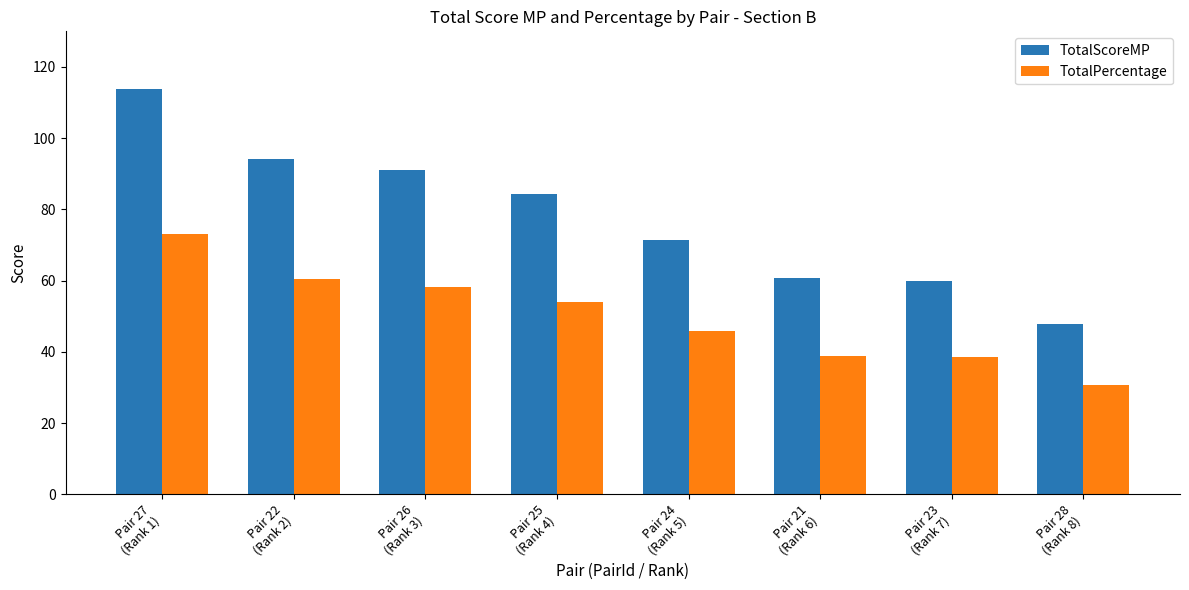

Rank the series at Pair 26
(Rank 3) from highest to lowest value.

TotalScoreMP, TotalPercentage